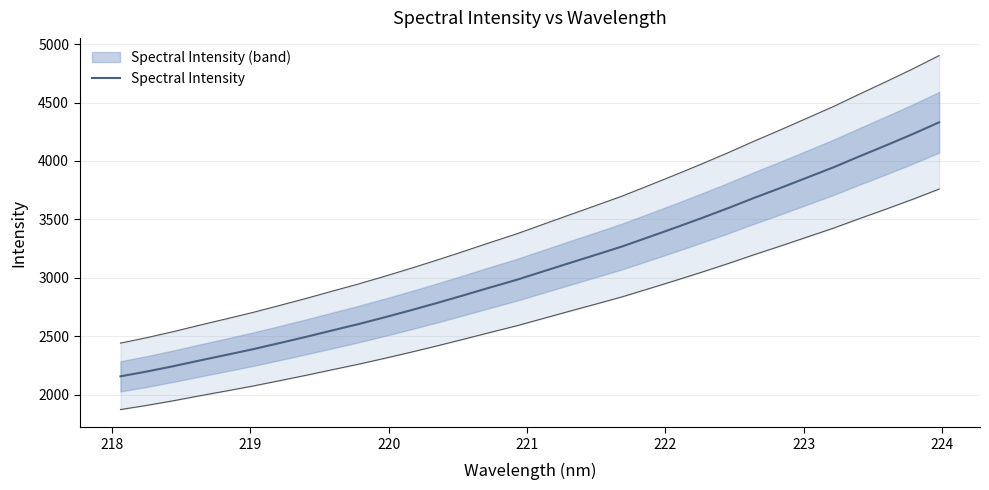

What is the value of the 9th point from the left?

2548.0